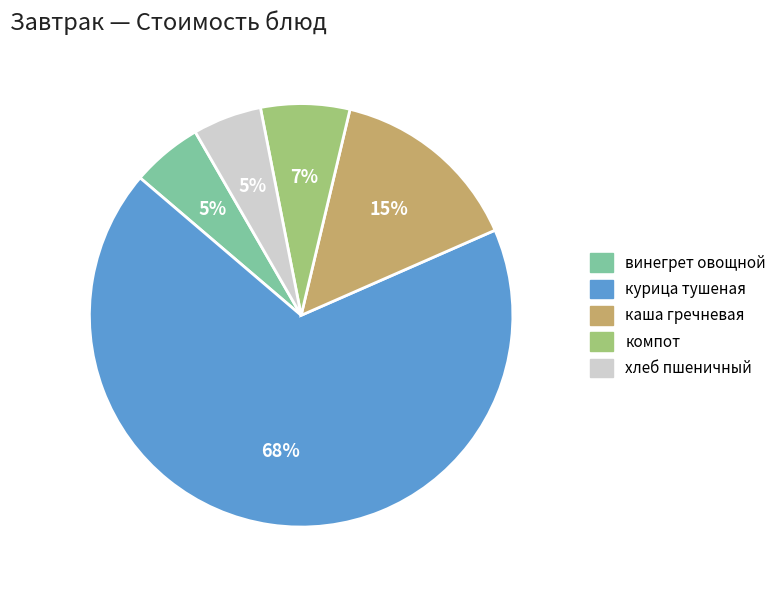

True or false: компот accounts for 1% of the total.

False